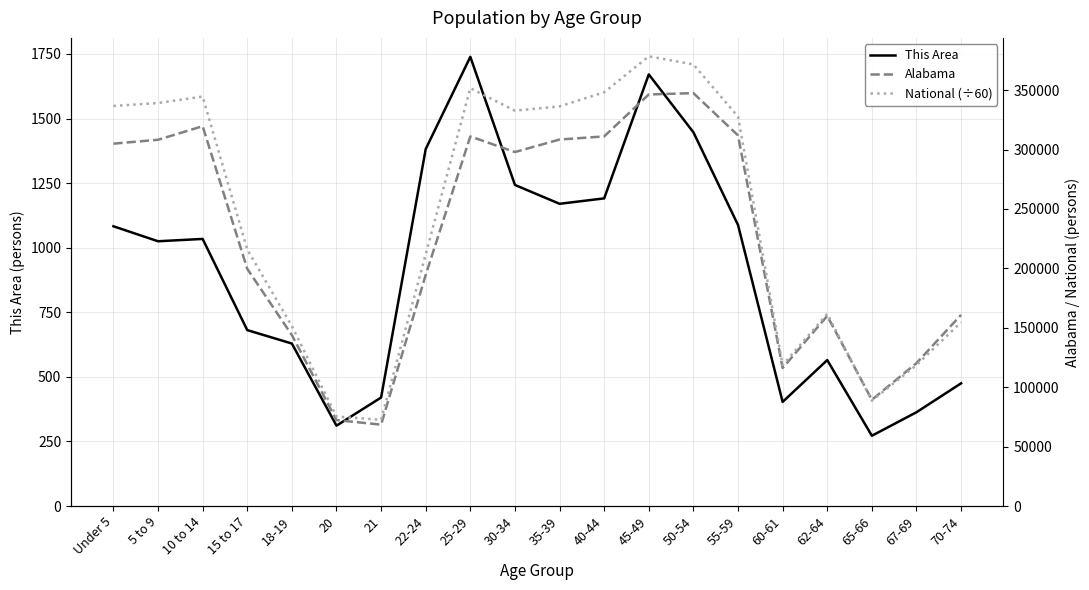

What is the difference between the maximum and minimum values in the Alabama series?

279012.0